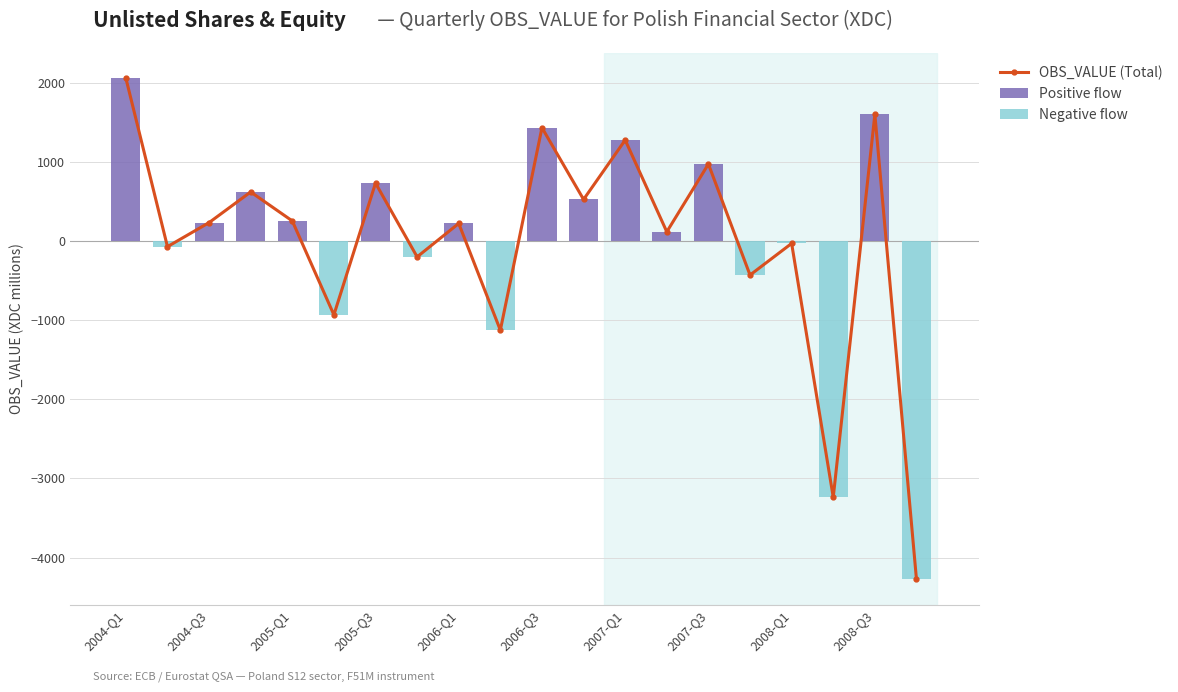

What is the total value across all series at 11?

1045.8